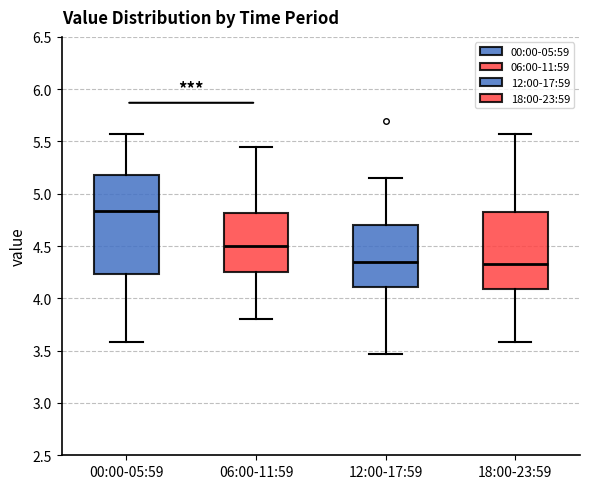

Where does the median line of the box for 18:00-23:59 sit on the y-axis? The values are not printed on the chart, so give them approximately, as read against the axis.

4.35